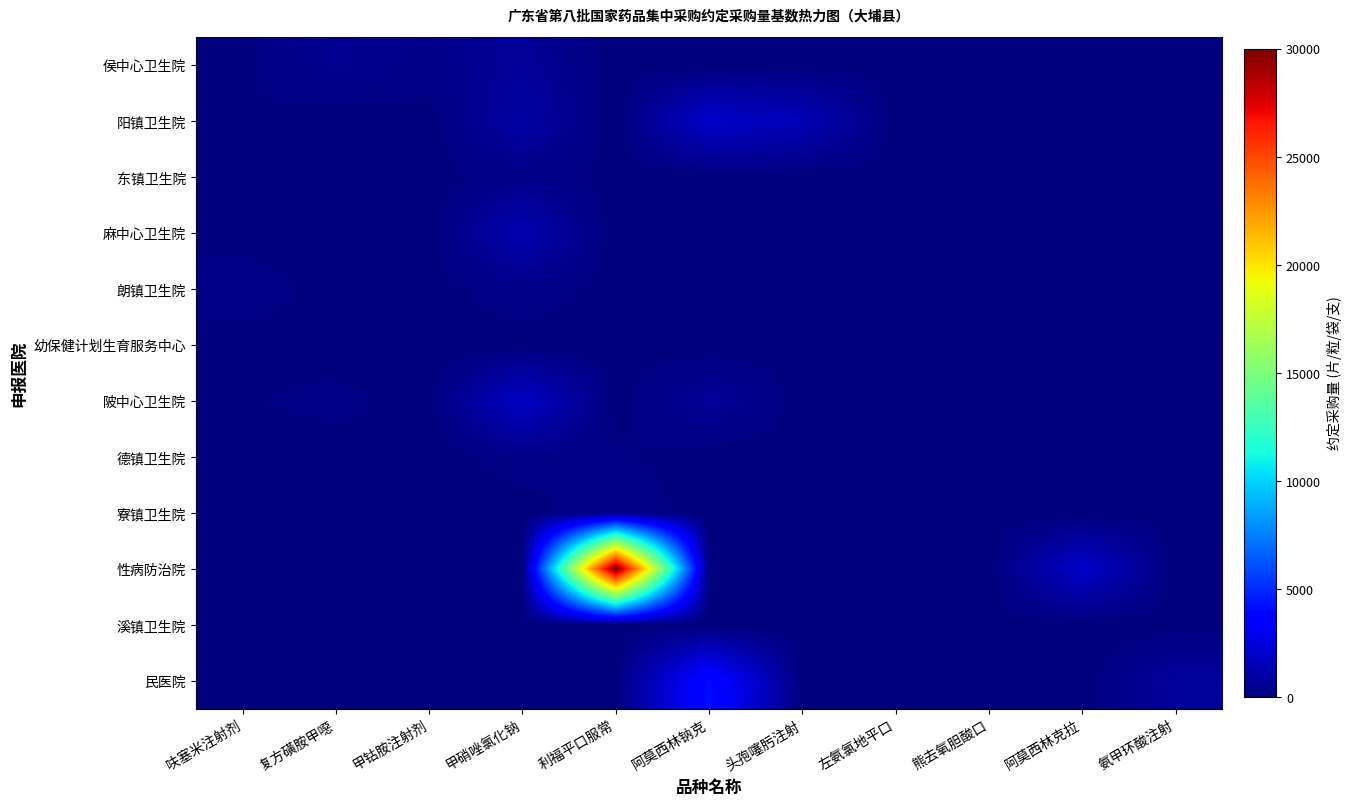

Which series has the largest range (max minus min)?

性病防治院